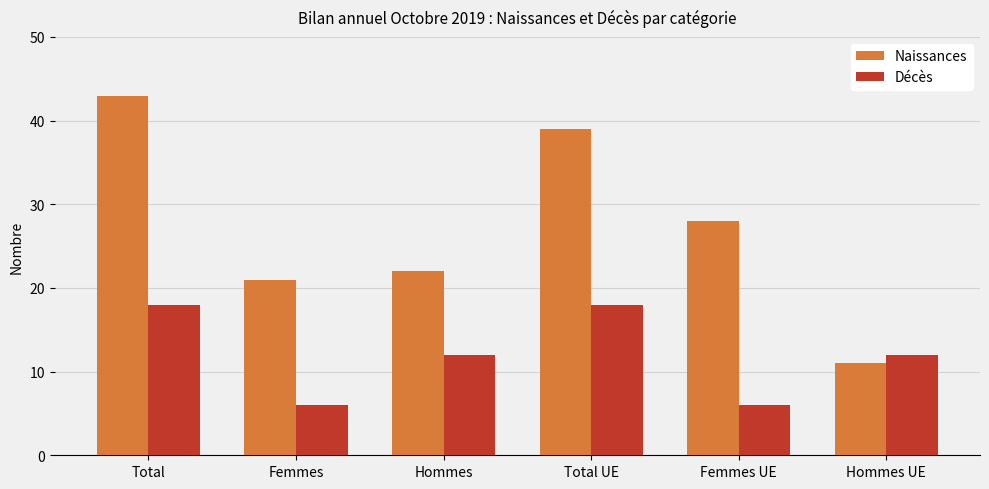

Is it true that Décès equals 17 at Hommes?

False